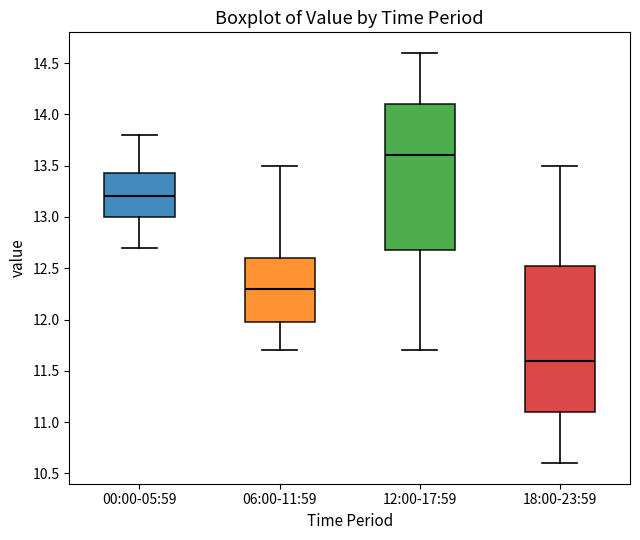

Where does the upper whisker of the box for 00:00-05:59 end on the y-axis? The values are not printed on the chart, so give them approximately, as read against the axis.

13.80